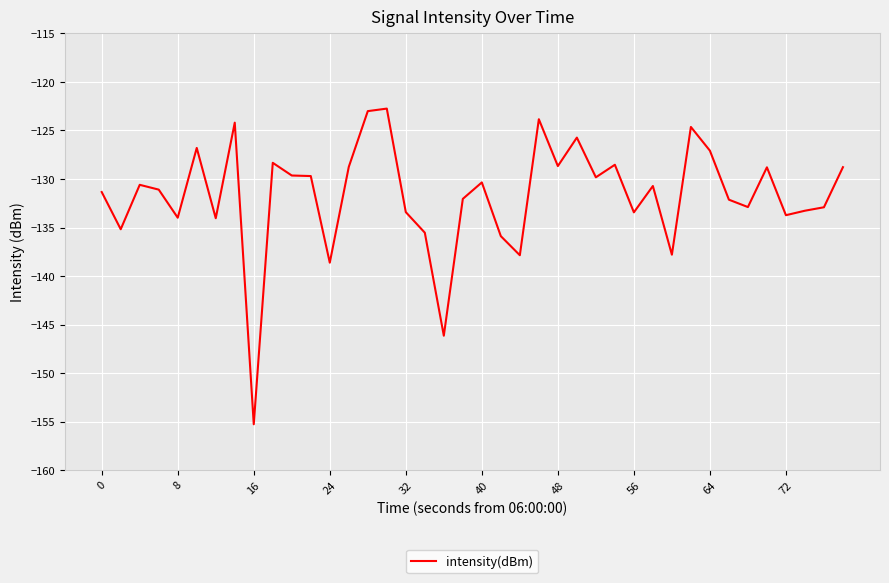

What is the greatest value displayed?

-122.7